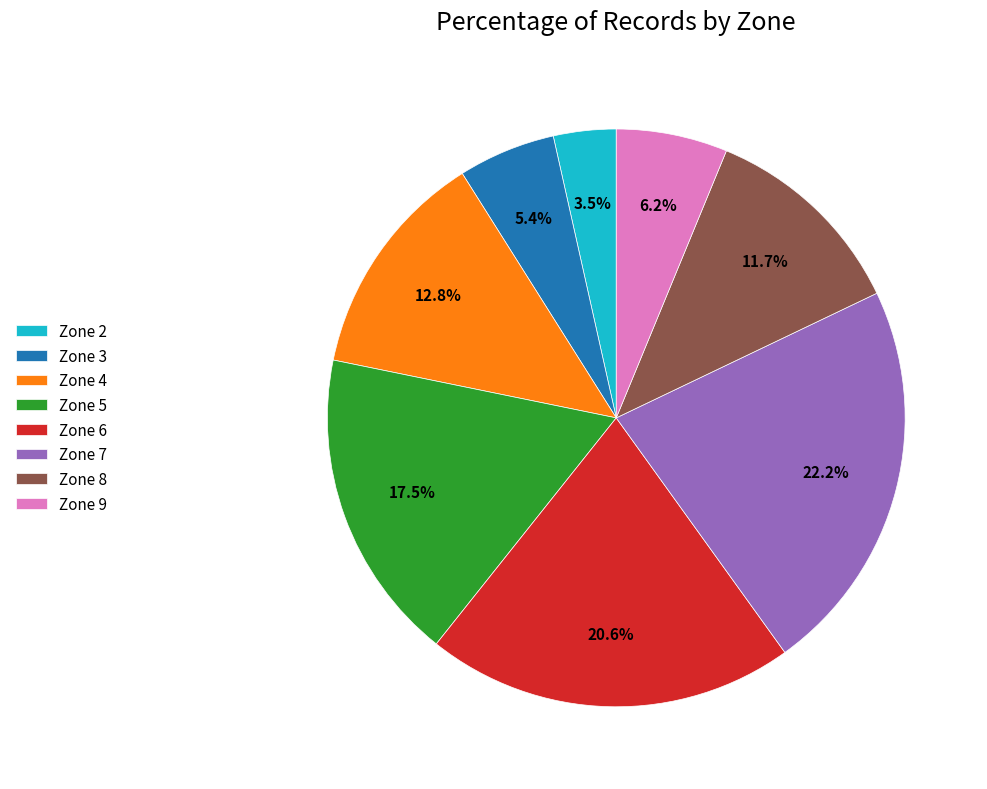

Rank the categories by value from highest to lowest.

Zone 7, Zone 6, Zone 5, Zone 4, Zone 8, Zone 9, Zone 3, Zone 2